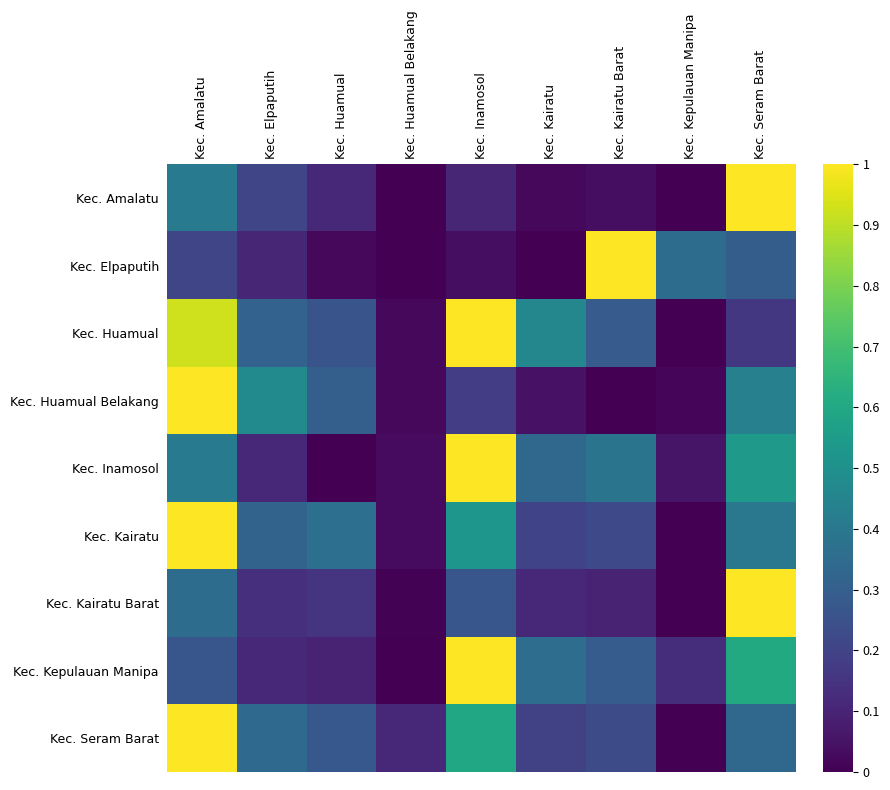

What is the spread (max minus min) of values at Kec. Seram Barat?

0.8